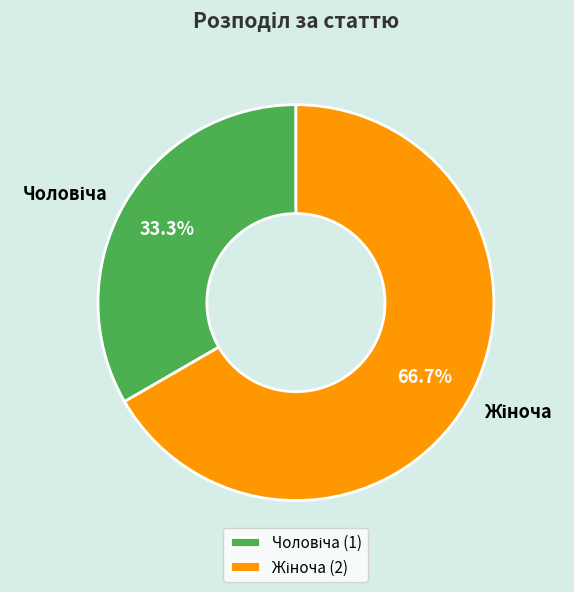

How many slices are in this pie chart?

2